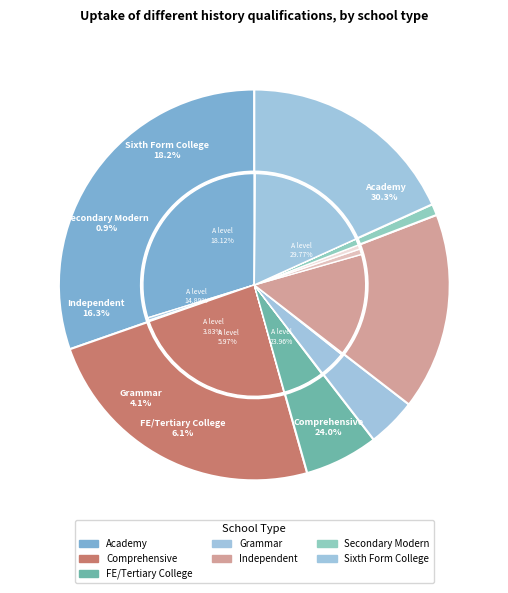

Between FE/Tertiary College and Academy, which is larger?

Academy